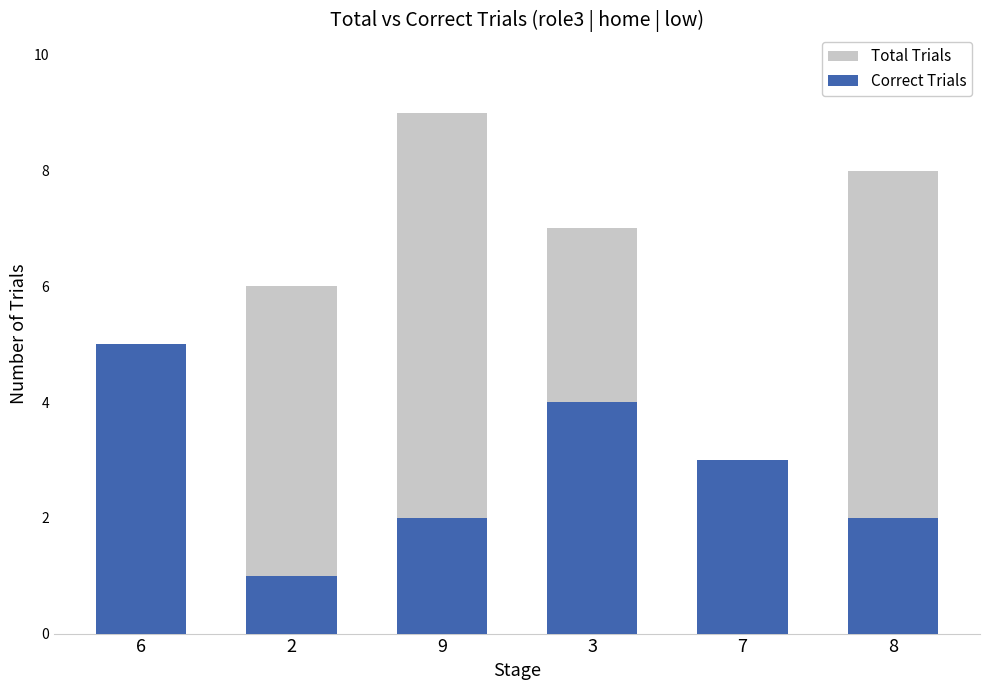

How many values in the Correct Trials series exceed 3?

2